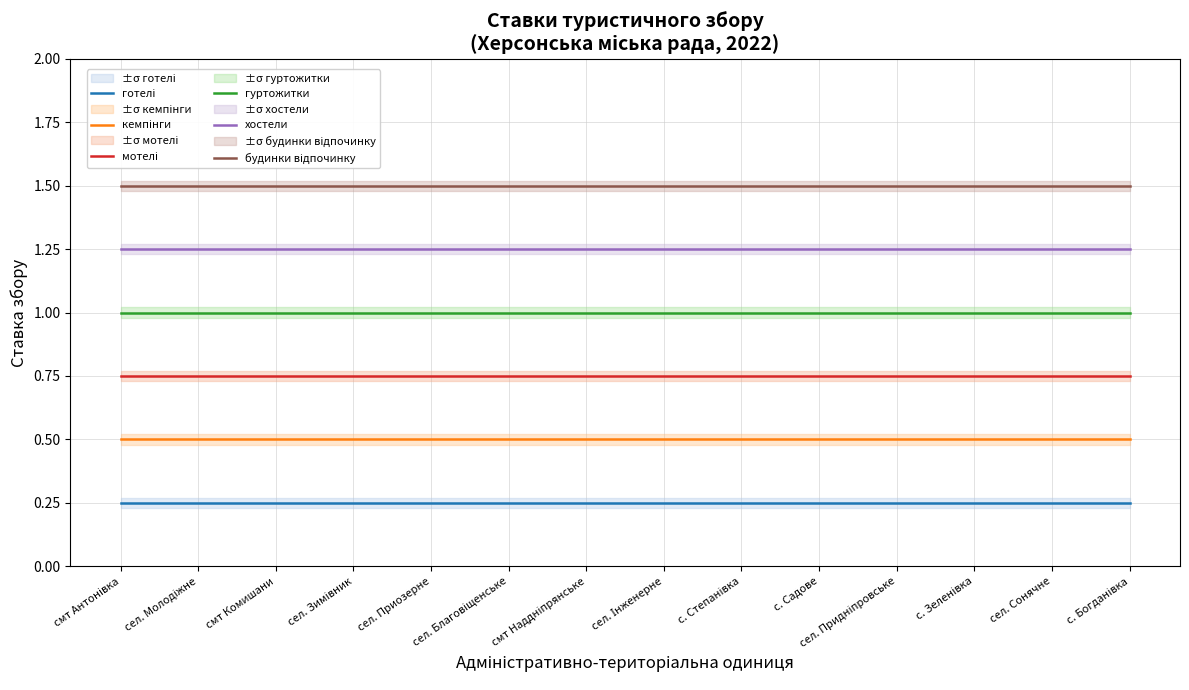

Reading left to right, what are all the values shown in this chart?

готелі: 0.2	0.2	0.2	0.2	0.2	0.2	0.2	0.2	0.2	0.2	0.2	0.2	0.2	0.2
кемпінги: 0.5	0.5	0.5	0.5	0.5	0.5	0.5	0.5	0.5	0.5	0.5	0.5	0.5	0.5
мотелі: 0.8	0.8	0.8	0.8	0.8	0.8	0.8	0.8	0.8	0.8	0.8	0.8	0.8	0.8
гуртожитки: 1.0	1.0	1.0	1.0	1.0	1.0	1.0	1.0	1.0	1.0	1.0	1.0	1.0	1.0
хостели: 1.2	1.2	1.2	1.2	1.2	1.2	1.2	1.2	1.2	1.2	1.2	1.2	1.2	1.2
будинки відпочинку: 1.5	1.5	1.5	1.5	1.5	1.5	1.5	1.5	1.5	1.5	1.5	1.5	1.5	1.5